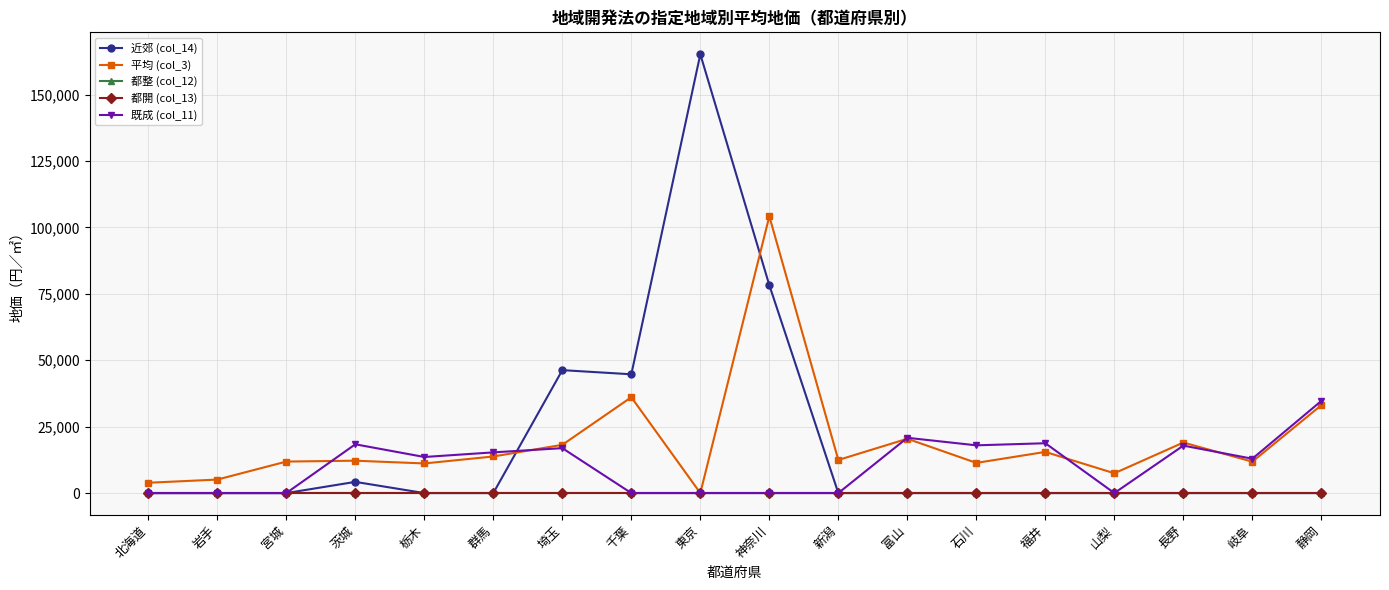

Reading right to left, extract all data points from this chart.

近郊 (col_14): 0.0	0.0	0.0	0.0	0.0	0.0	0.0	0.0	78252.3	165173.5	44715.8	46273.0	0.0	0.0	4213.6	0.0	0.0	0.0
平均 (col_3): 33091.9	11817.3	19027.0	7450.6	15490.4	11361.6	20454.8	12456.3	104189.5	0.0	36083.5	18163.6	13774.2	11150.9	12187.8	11857.8	5081.6	3885.3
都整 (col_12): 0.0	0.0	0.0	0.0	0.0	0.0	0.0	0.0	0.0	0.0	0.0	0.0	0.0	0.0	0.0	0.0	0.0	0.0
都開 (col_13): 0.0	0.0	0.0	0.0	0.0	0.0	0.0	0.0	0.0	0.0	0.0	0.0	0.0	0.0	0.0	0.0	0.0	0.0
既成 (col_11): 34684.3	12932.8	17863.5	0.0	18758.3	17971.6	20809.5	0.0	0.0	0.0	0.0	16914.0	15317.9	13581.0	18359.5	0.0	0.0	0.0